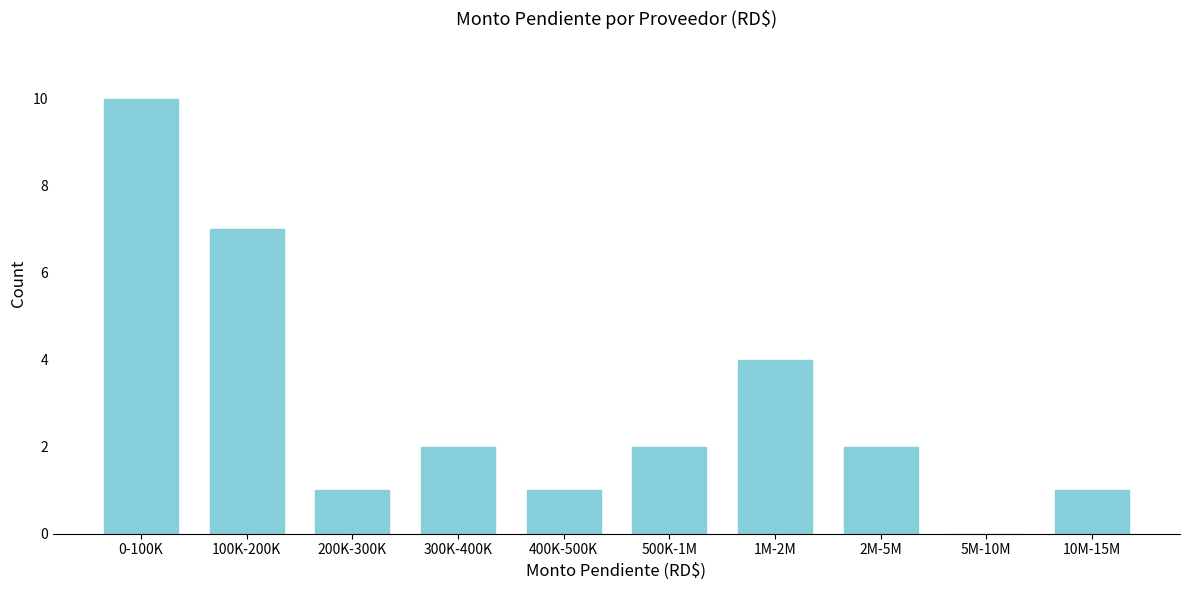

Reading right to left, extract all data points from this chart.

10M-15M=1	5M-10M=0	2M-5M=2	1M-2M=4	500K-1M=2	400K-500K=1	300K-400K=2	200K-300K=1	100K-200K=7	0-100K=10